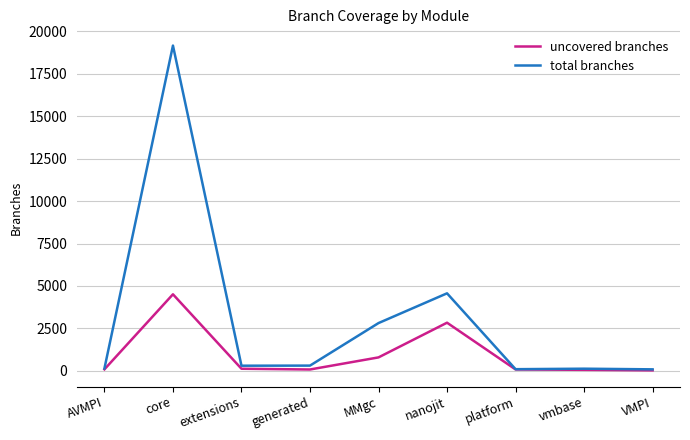

What is the difference between the uncovered branches values at vmbase and platform?

23